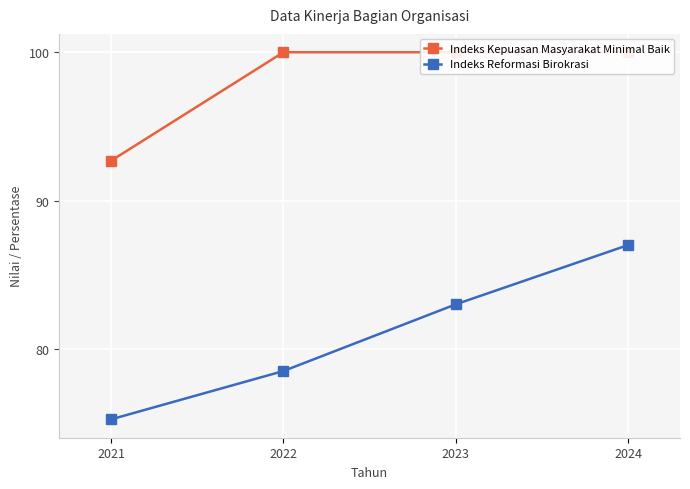

How many lines are shown in the chart?

2